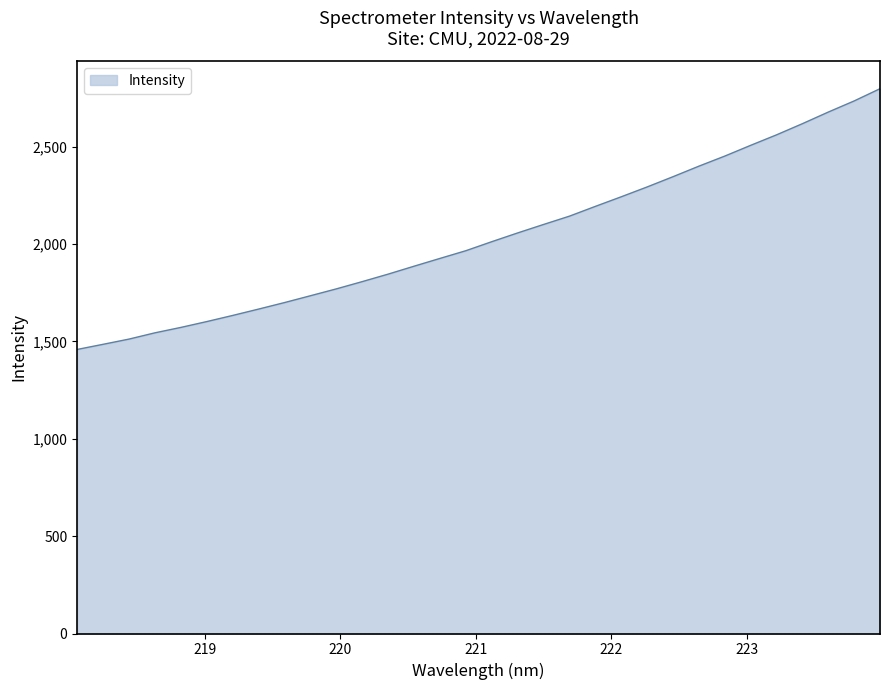

What is the difference between the maximum and minimum values?

1338.8